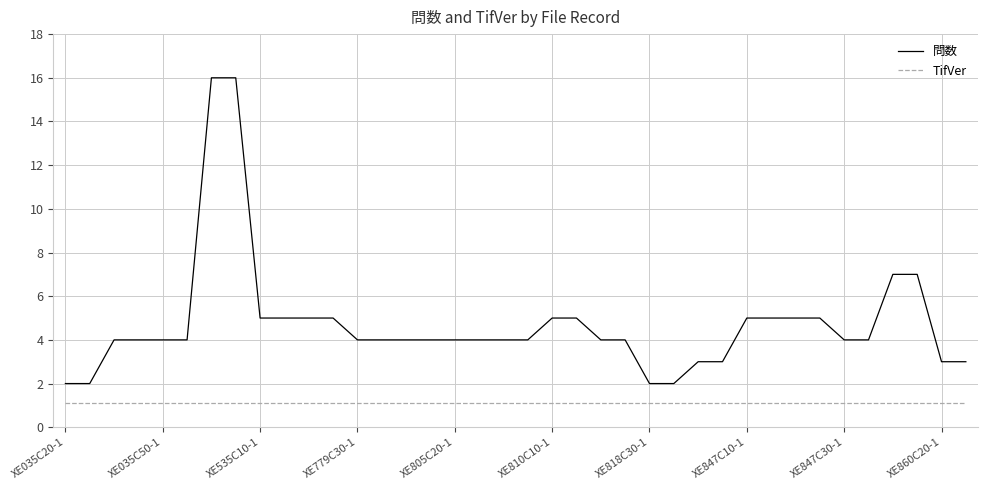

Reading right to left, list all the values displayed in this chart.

問数: 3.0	3.0	7.0	7.0	4.0	4.0	5.0	5.0	5.0	5.0	3.0	3.0	2.0	2.0	4.0	4.0	5.0	5.0	4.0	4.0	4.0	4.0	4.0	4.0	4.0	4.0	5.0	5.0	5.0	5.0	16.0	16.0	4.0	4.0	4.0	4.0	2.0	2.0
TifVer: 1.1	1.1	1.1	1.1	1.1	1.1	1.1	1.1	1.1	1.1	1.1	1.1	1.1	1.1	1.1	1.1	1.1	1.1	1.1	1.1	1.1	1.1	1.1	1.1	1.1	1.1	1.1	1.1	1.1	1.1	1.1	1.1	1.1	1.1	1.1	1.1	1.1	1.1